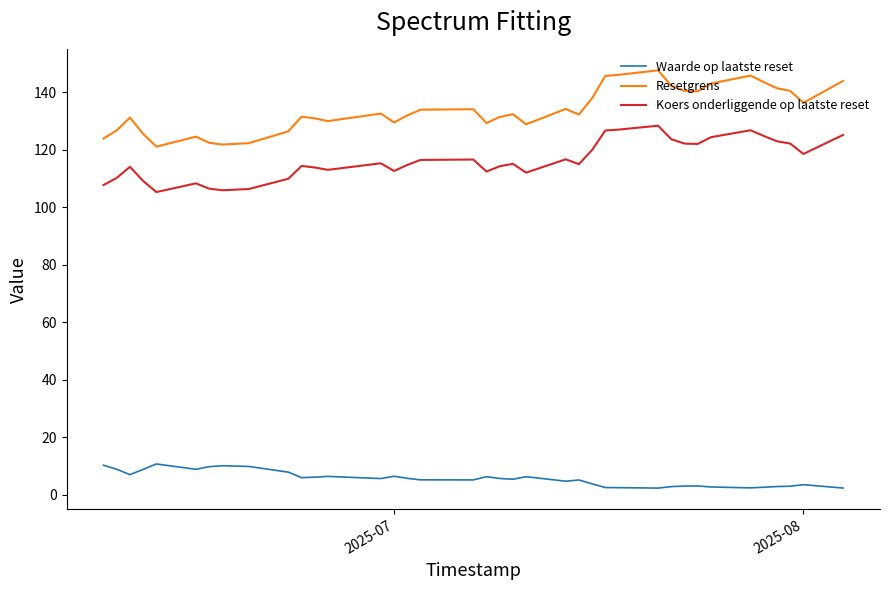

Rank the series by their maximum value, from lowest to highest.

Waarde op laatste reset, Koers onderliggende op laatste reset, Resetgrens